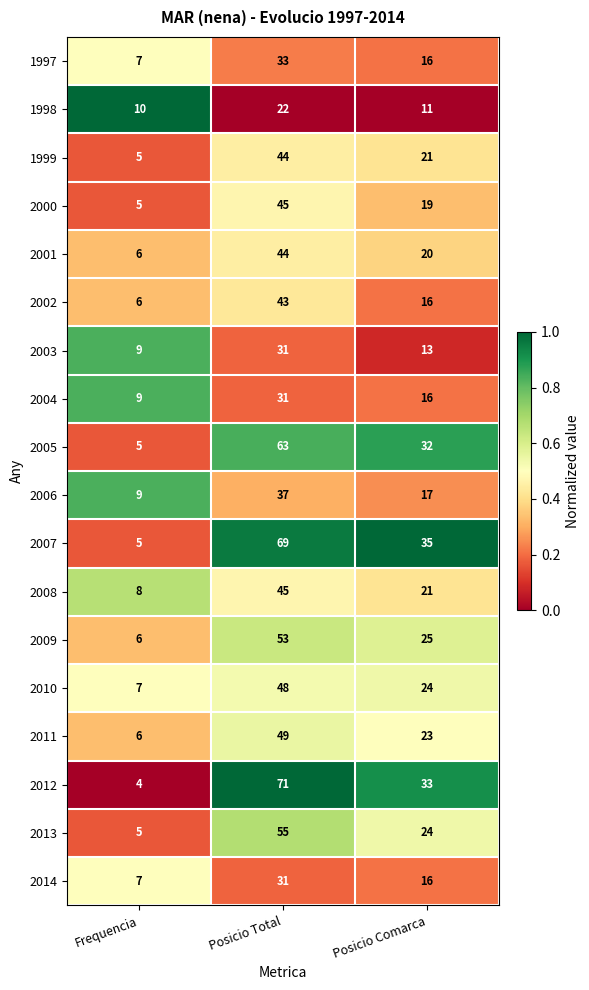

List the labels in order of 2007 value, smallest first.

Frequencia, Posicio Comarca, Posicio Total